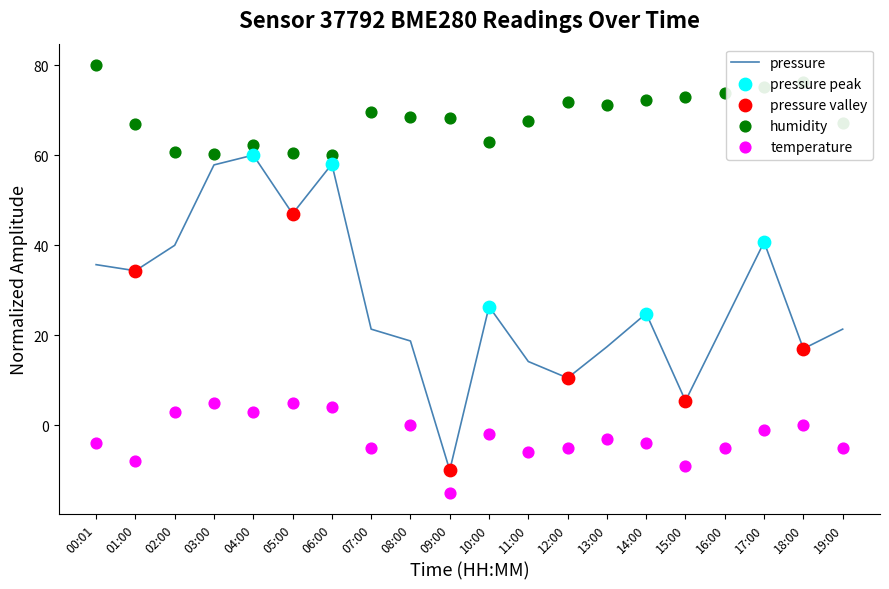

Which series contains the lowest Y value?

temperature